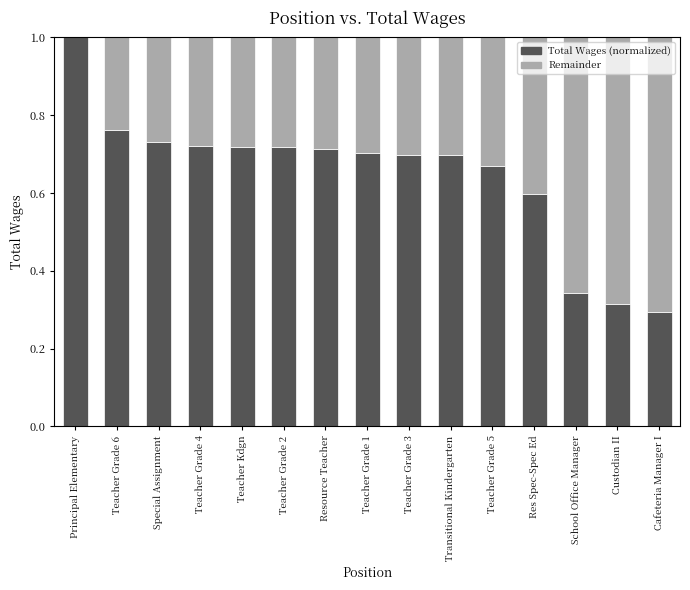

The value of Total Wages (normalized) at Principal Elementary is 1.0. True or false?

True